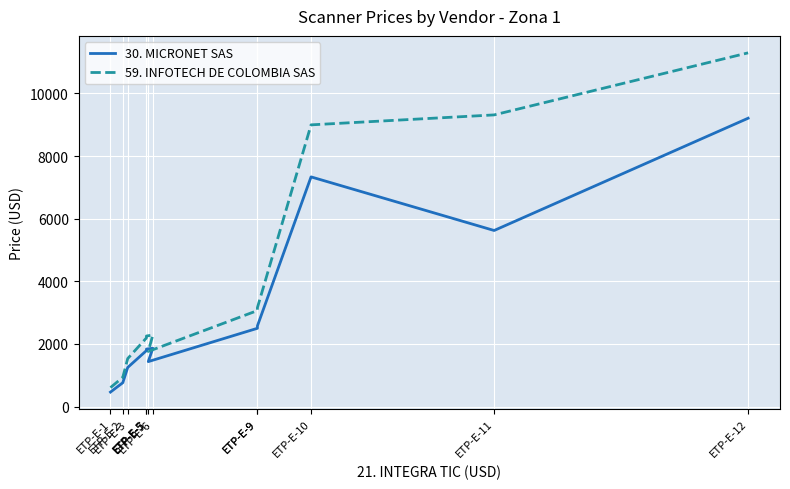

What is the highest value of the 59. INFOTECH DE COLOMBIA SAS series?

11297